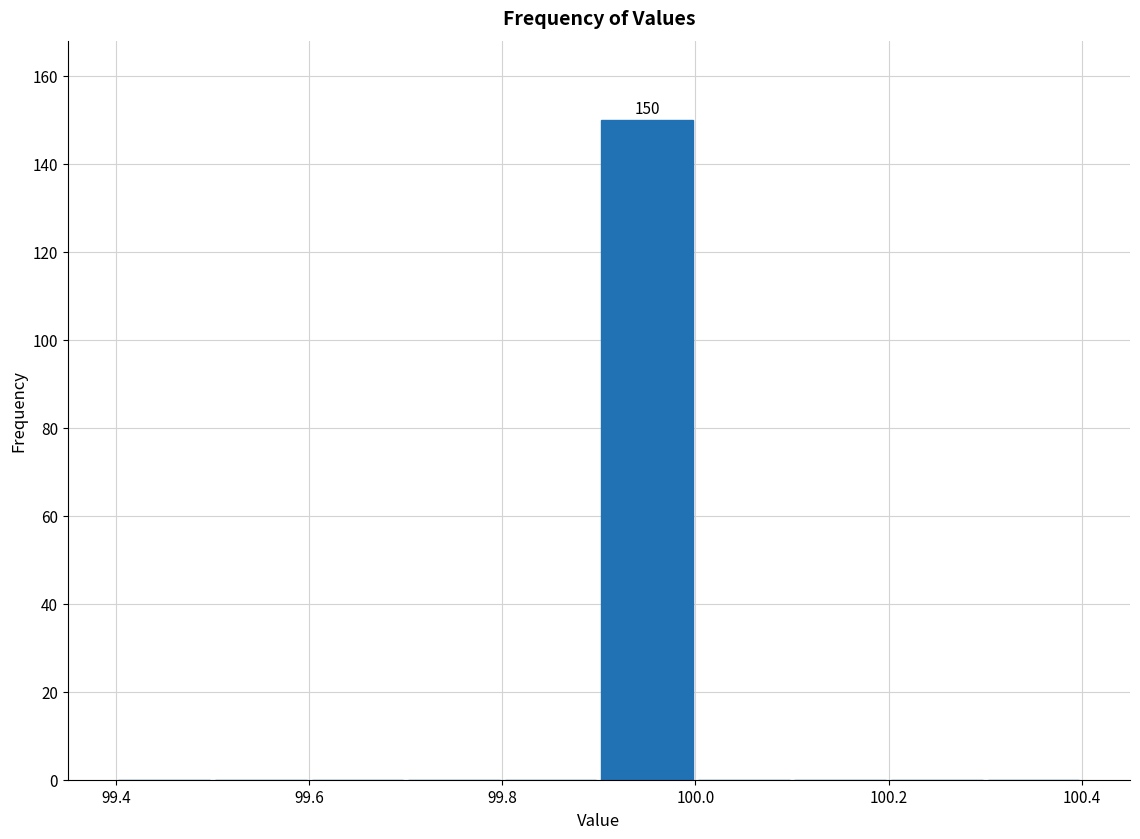

Over which range of the x-axis is the bar tallest?

99.9 to 100.0